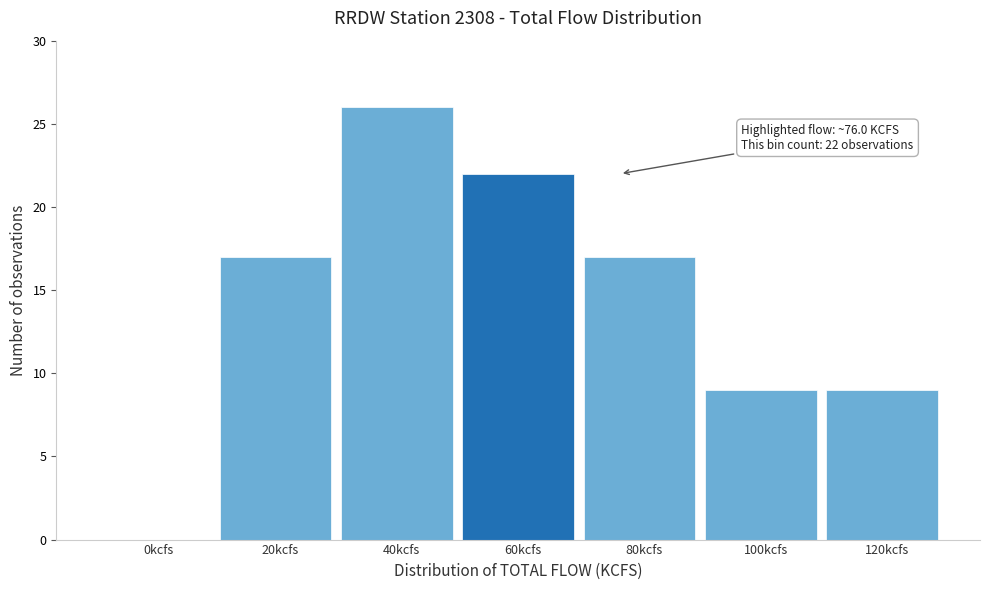

Reading left to right, extract all data points from this chart.

0kcfs=0	20kcfs=17	40kcfs=26	60kcfs=22	80kcfs=17	100kcfs=9	120kcfs=9